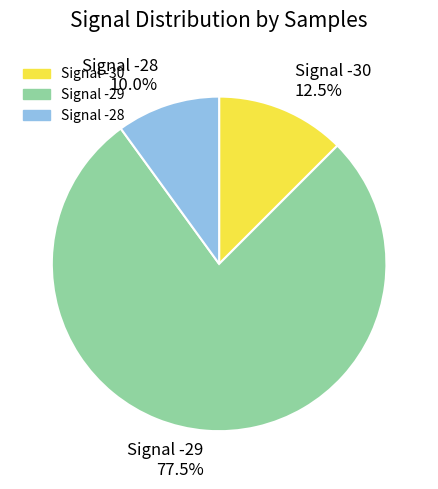

Is Signal -29 the majority of the pie?

Yes